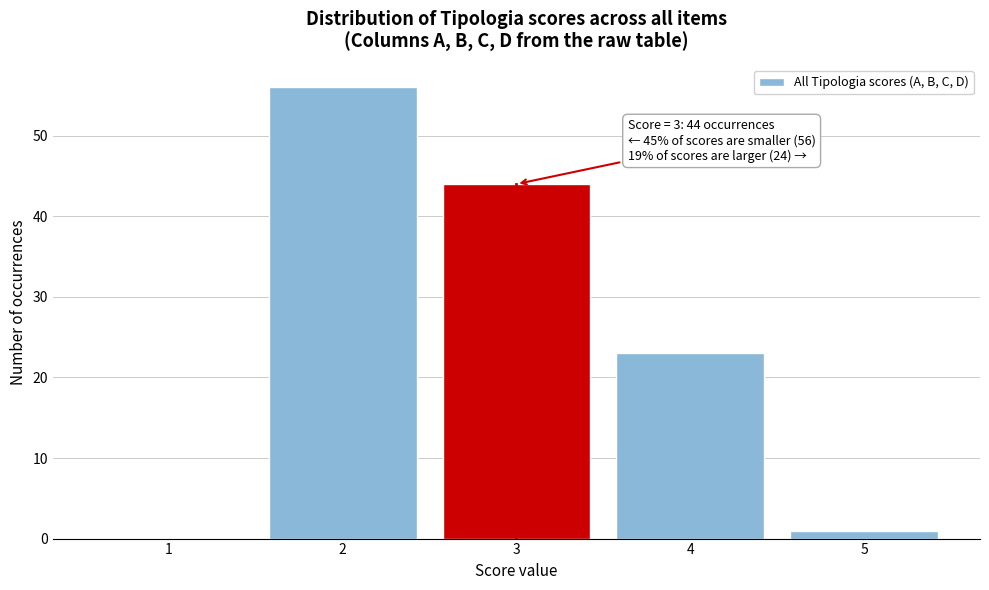

Reading left to right, transcribe all the data shown in this chart.

1=0	2=56	3=44	4=23	5=1